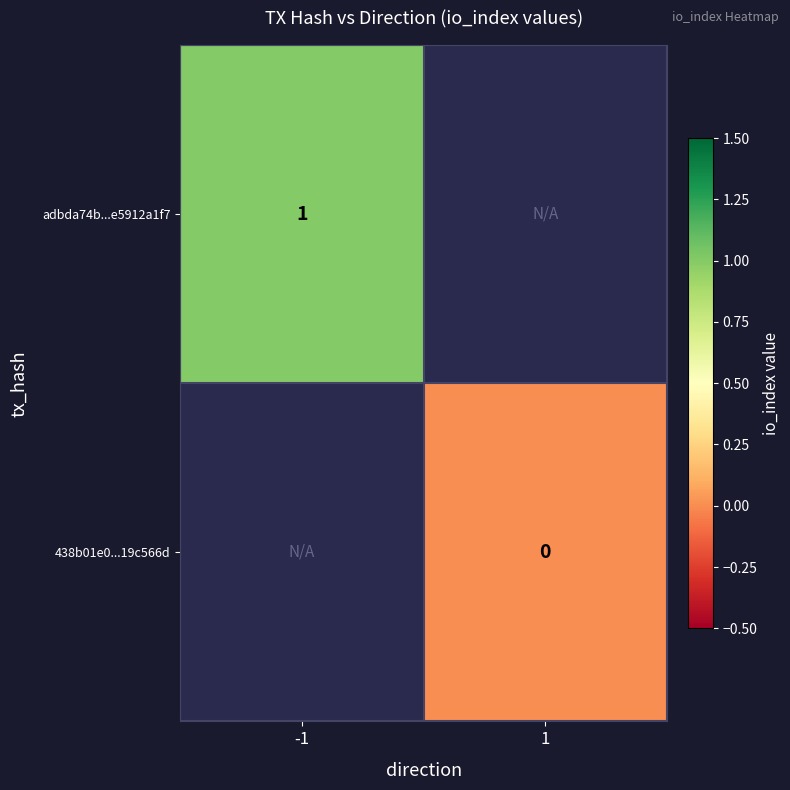

The value of adbda74b...e5912a1f7 at -1 is 0. True or false?

False